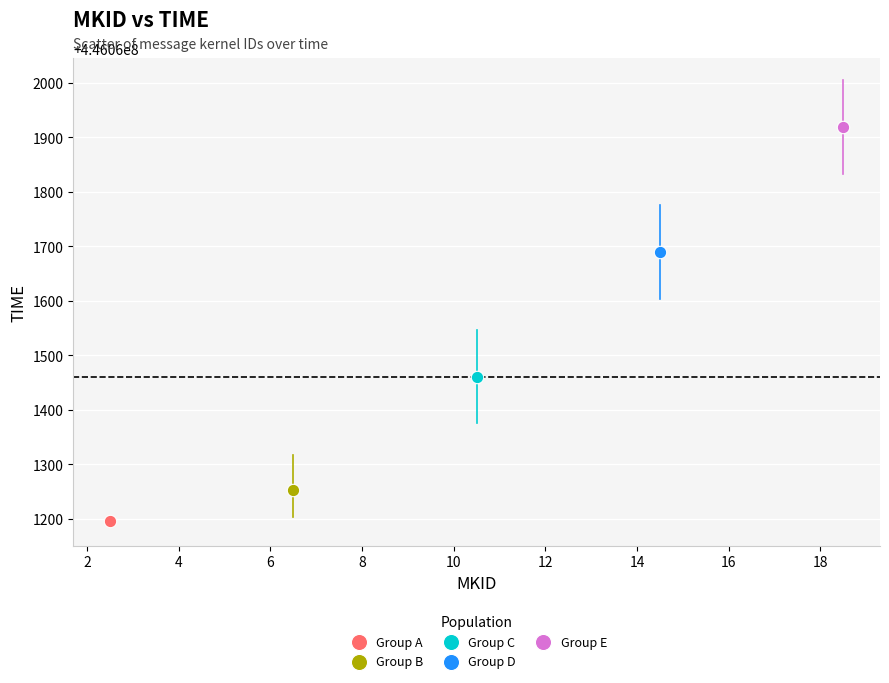

What are all the series names shown in the legend?

Group A, Group B, Group C, Group D, Group E